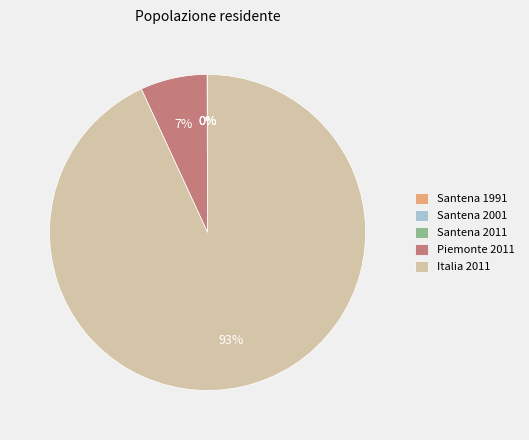

Between Piemonte 2011 and Italia 2011, which is larger?

Italia 2011